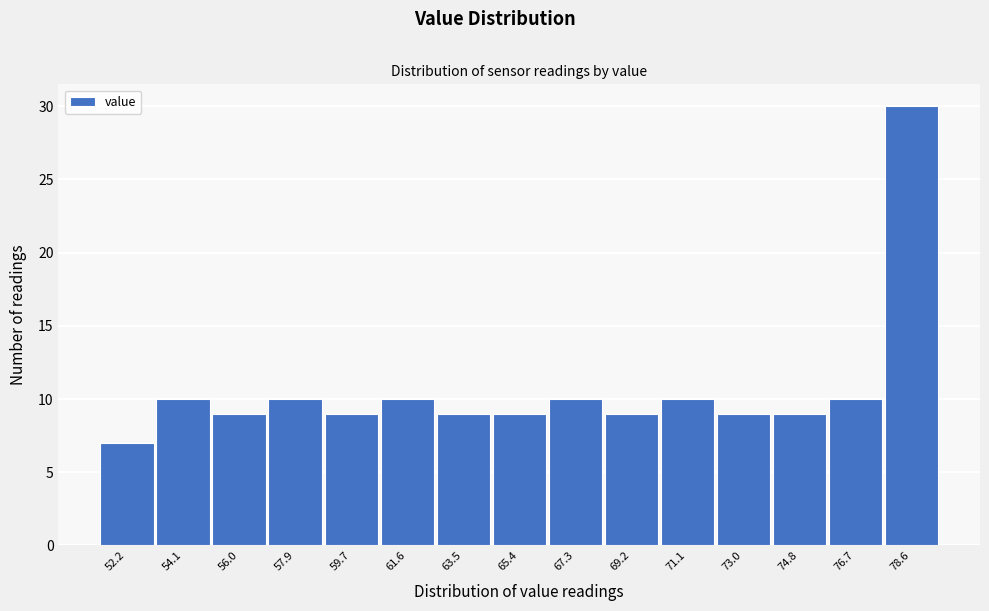

Reading left to right, extract all data points from this chart.

7	10	9	10	9	10	9	9	10	9	10	9	9	10	30